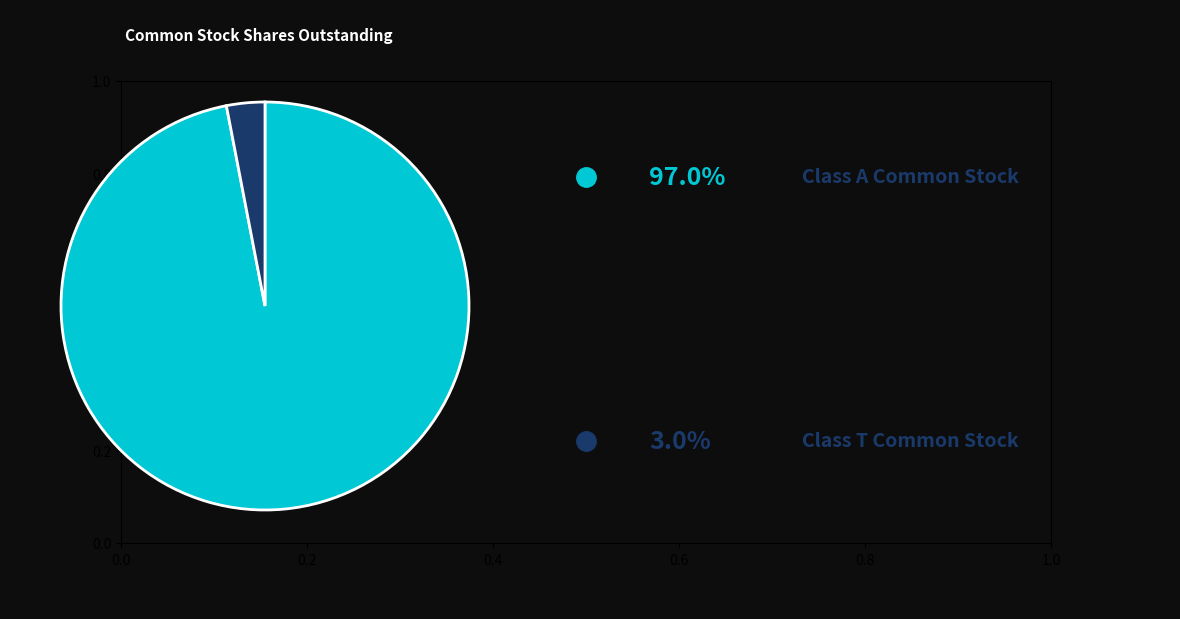

Does any single category account for the majority?

Yes